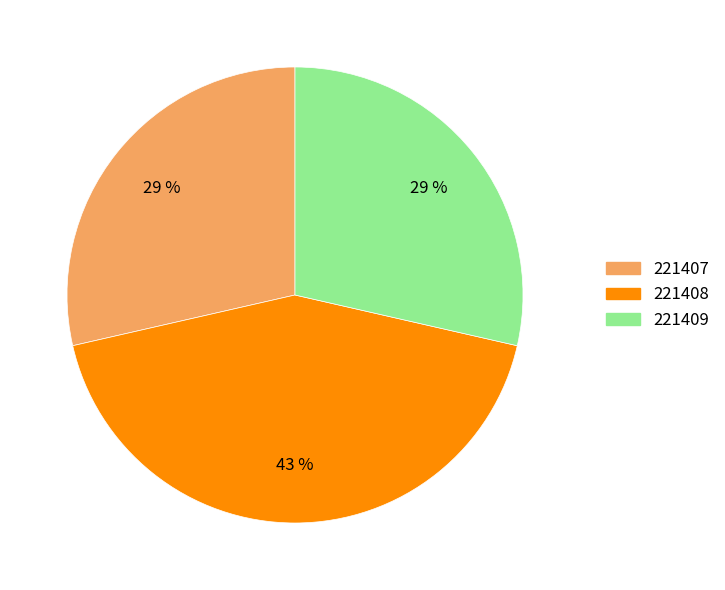

To the nearest percent, what is the difference between the largest and smallest slice percentages?

14%